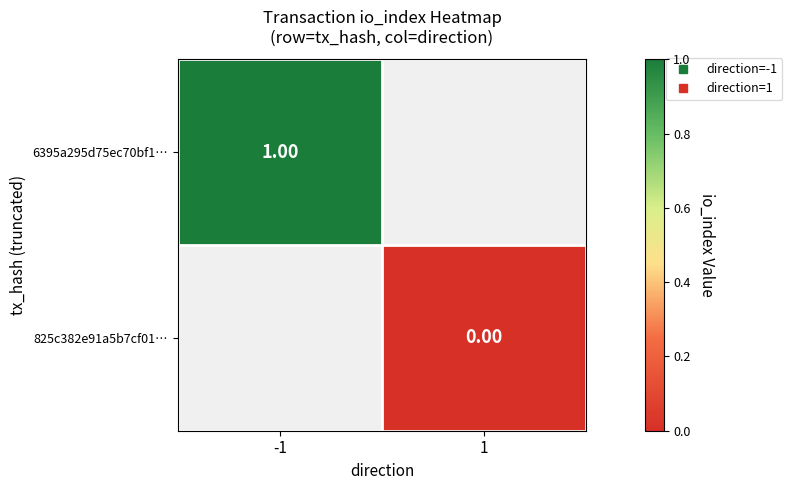

Is the value of 6395a295d75ec70bf1… at 1 greater than the value of 825c382e91a5b7cf01… at -1?

No